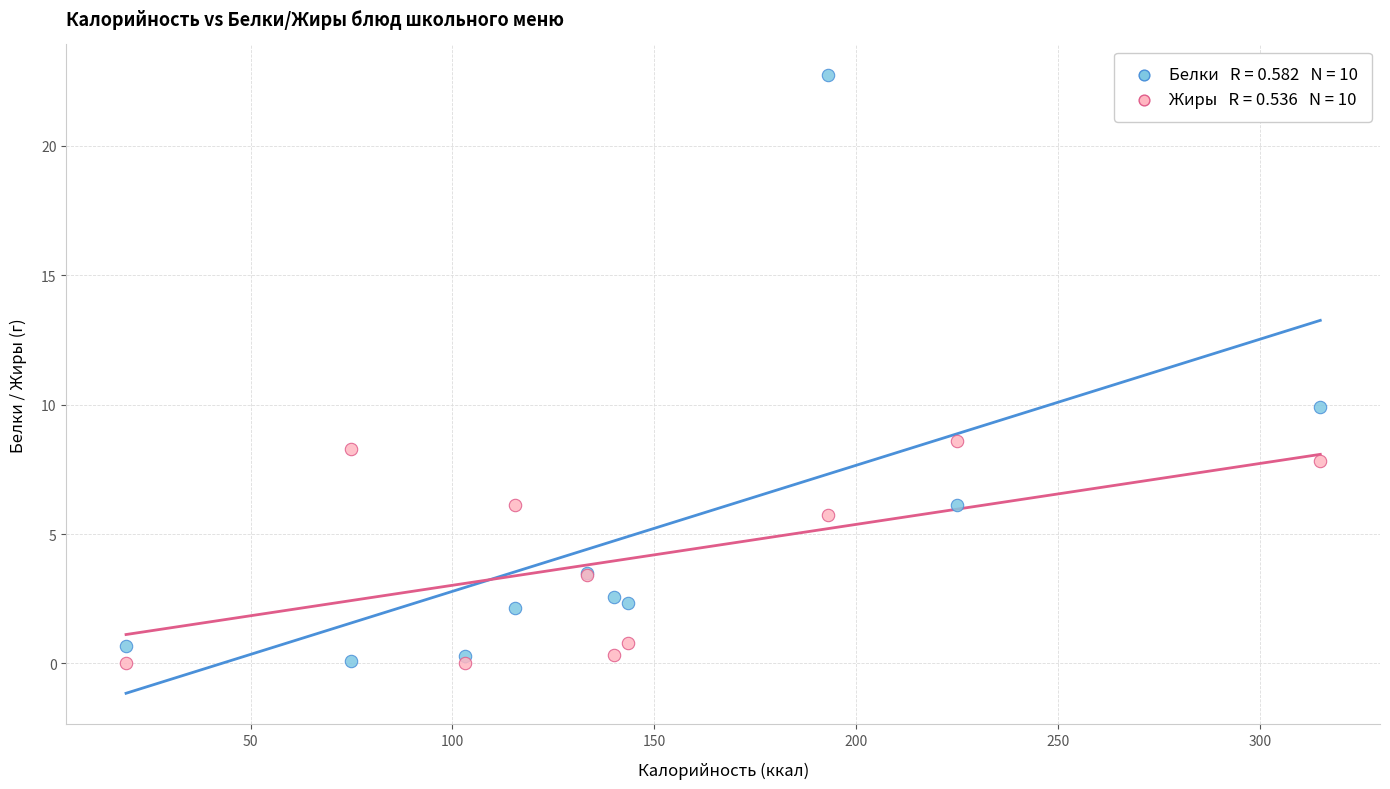

Across all series, what Y value is closest to 11?

9.9